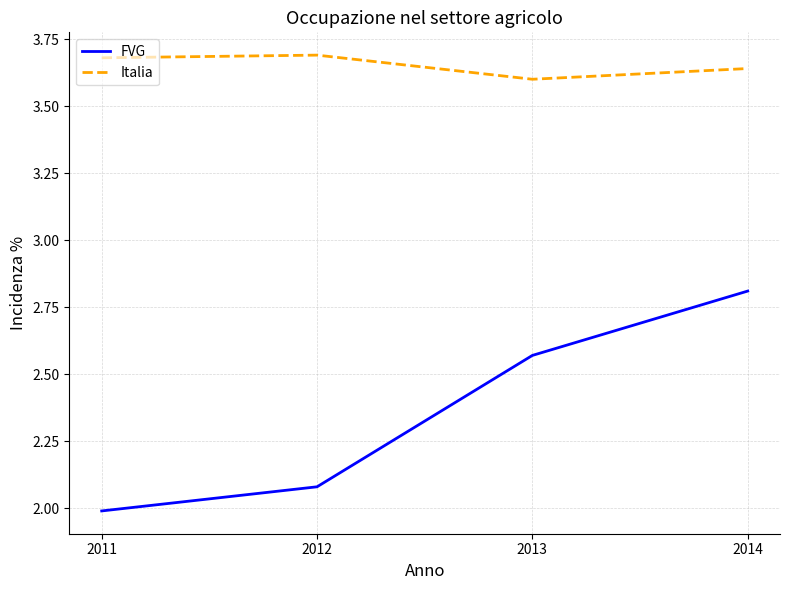

True or false: Italia and FVG cross at least once.

False